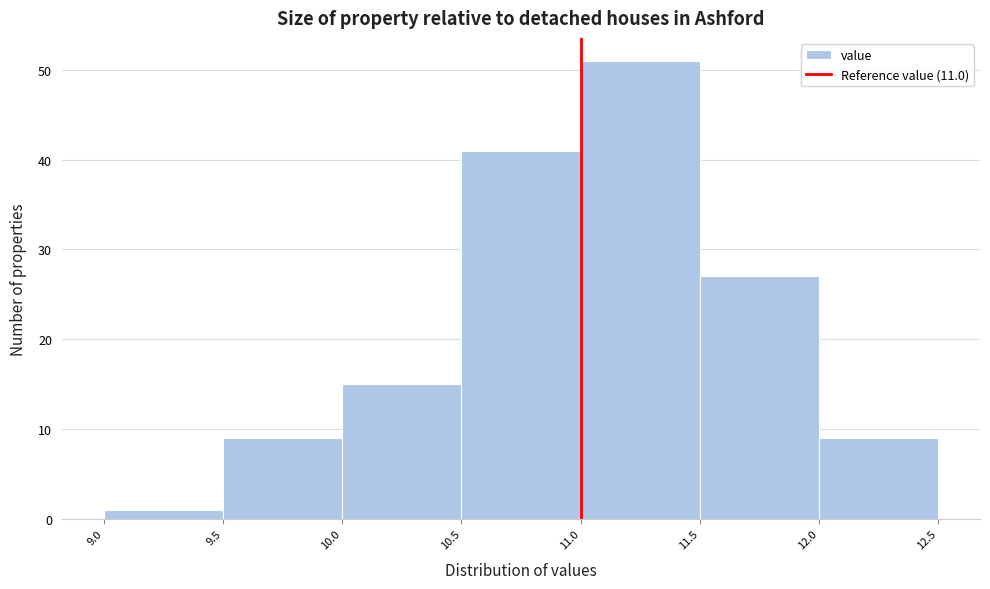

Reading left to right, list every bar in this chart as the range it spans on the x-axis followed by its height. The values are not printed on the chart, so give them approximately, as read against the axis.

9.0 to 9.5: 1
9.5 to 10.0: 9
10.0 to 10.5: 15
10.5 to 11.0: 41
11.0 to 11.5: 51
11.5 to 12.0: 27
12.0 to 12.5: 9